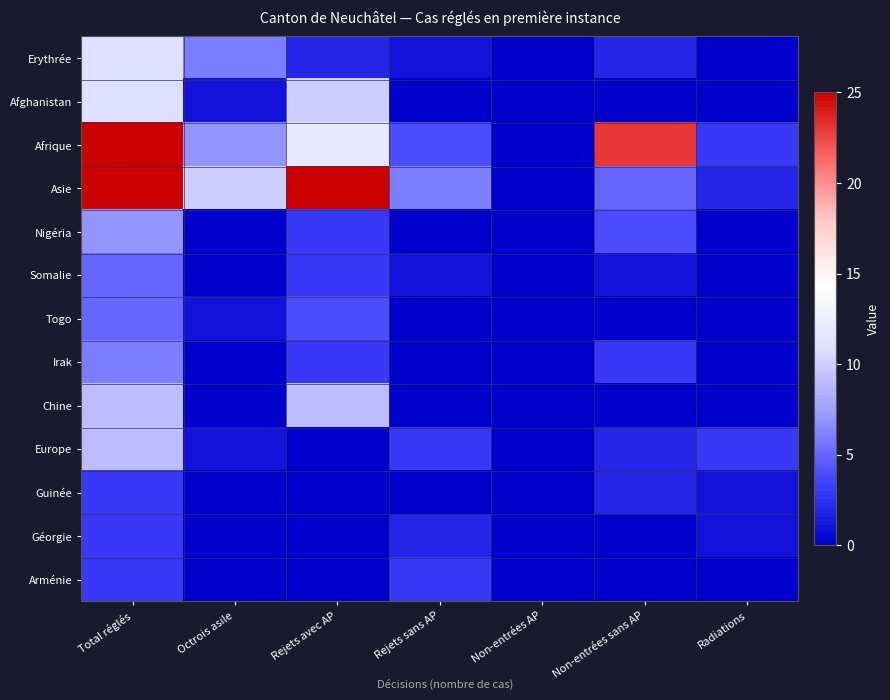

Which series has the largest range (max minus min)?

Afrique